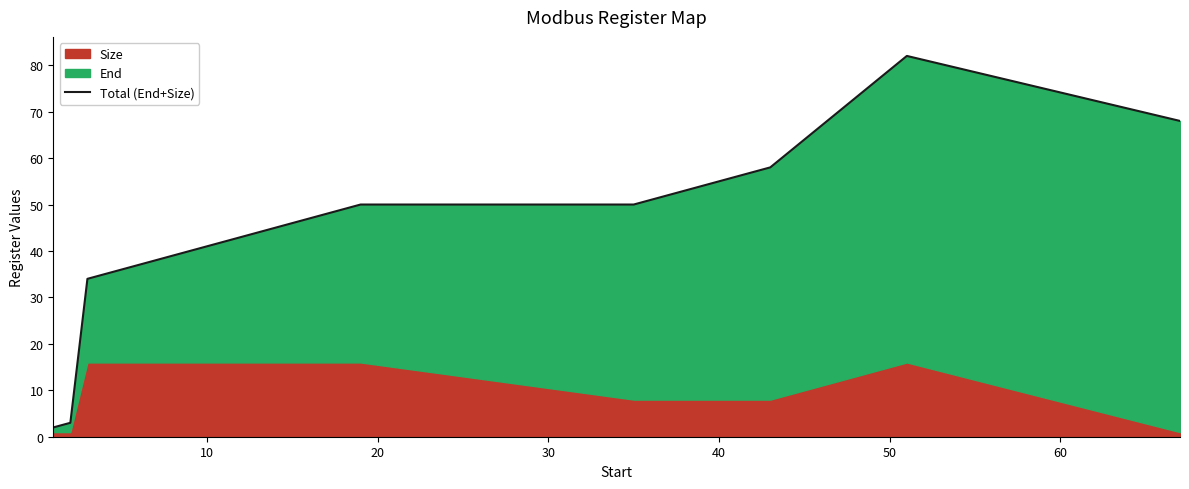

How many interior local peaks (higher than both neighbors) does the data have?

1